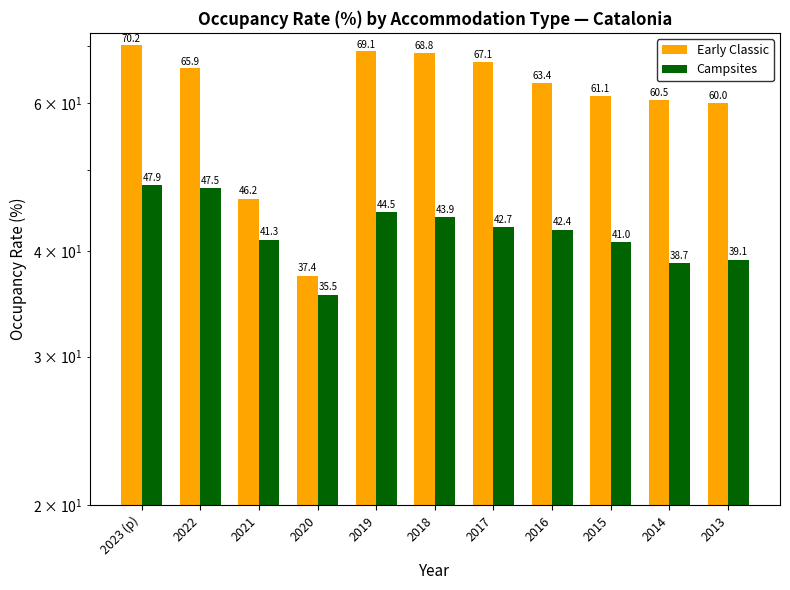

Rank the series by their average value, from lowest to highest.

Campsites, Early Classic